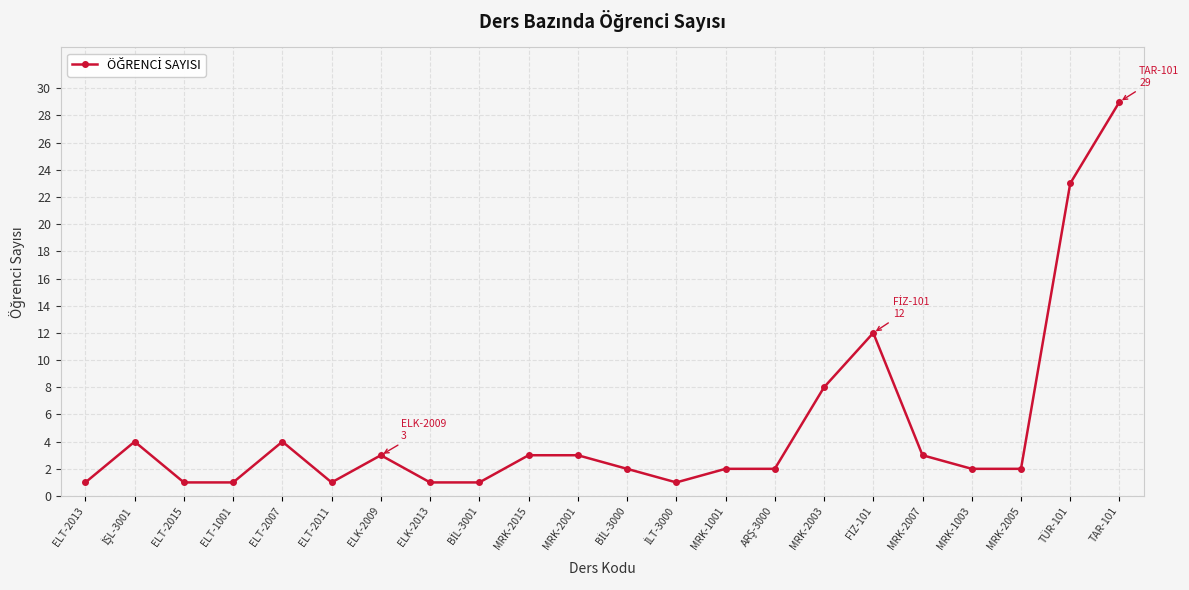

The value at TÜR-101 is 8. True or false?

False